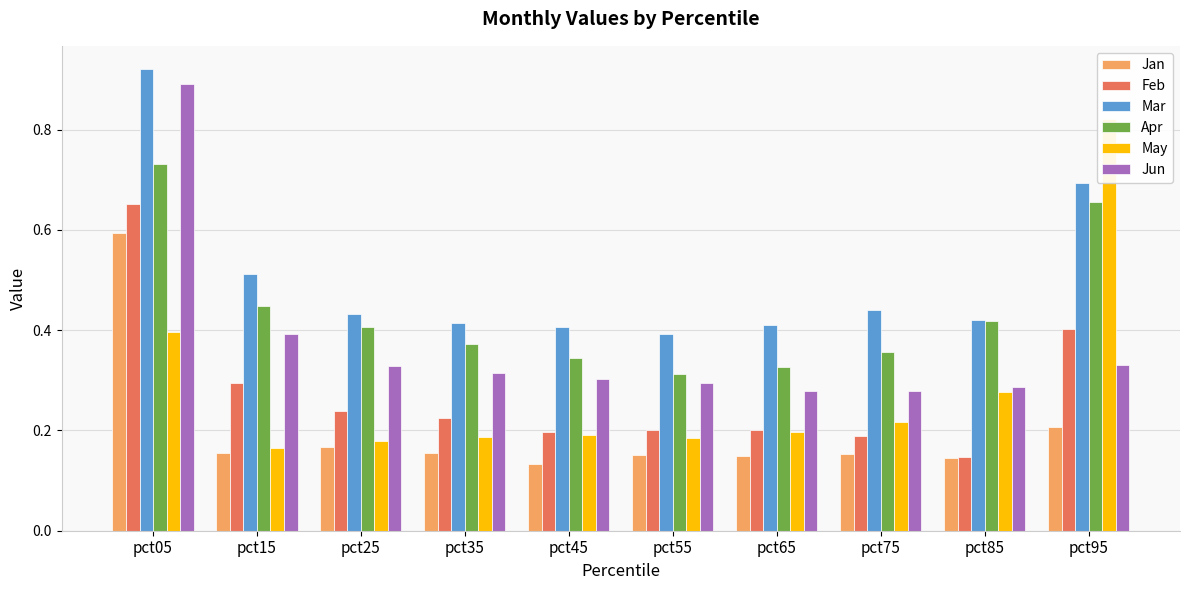

How many Feb values are between 0 and 1?

10